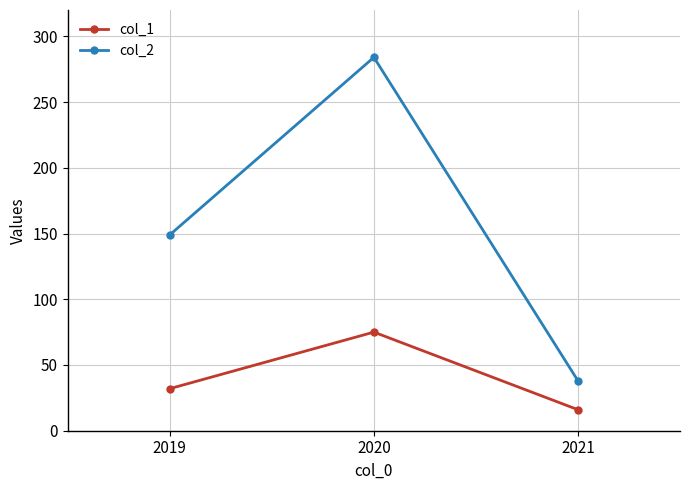

What is the difference between the highest and lowest values at 2021?

22